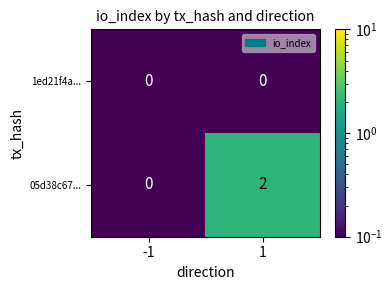

Which series has the largest total across all categories?

05d38c67...